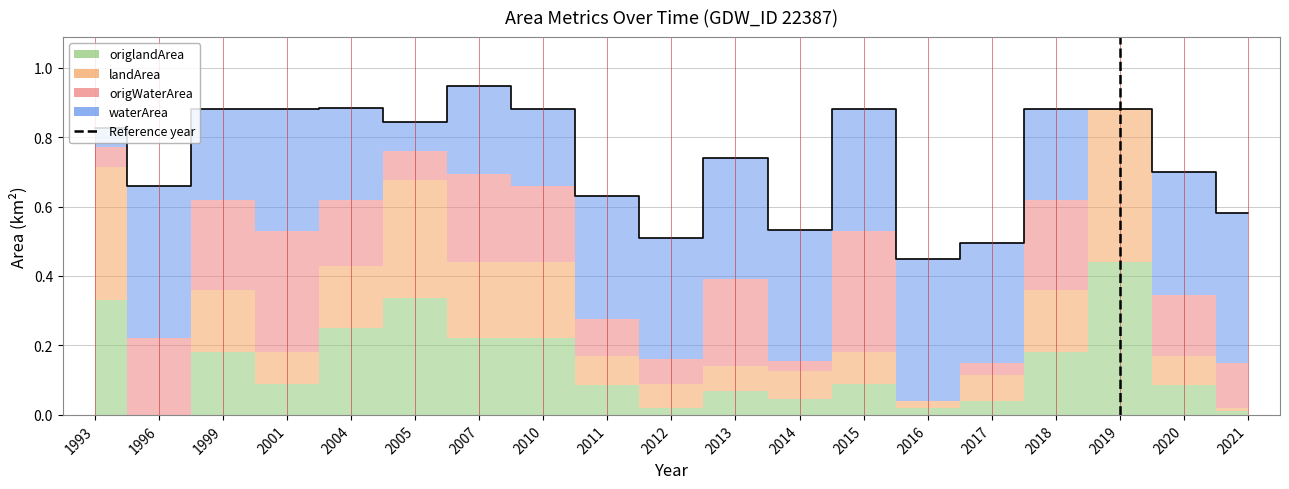

How many positive values are there?

1